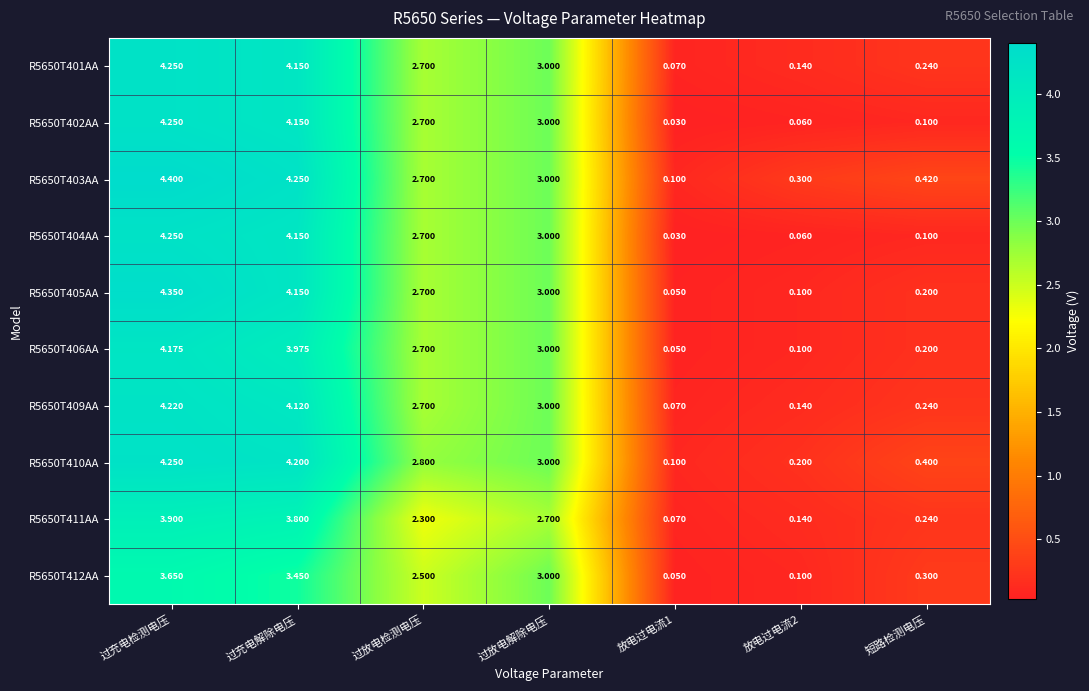

At which category is the sum across all series the highest?

过充电检测电压